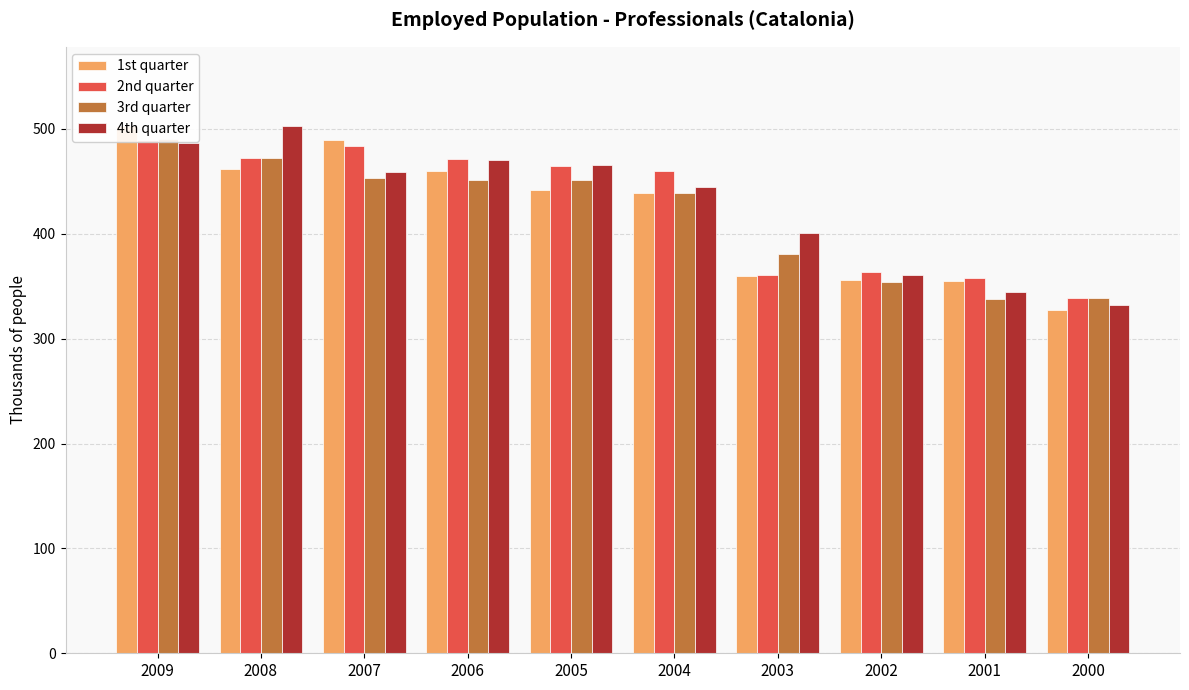

Which series changed the most between 2008 and 2004?

4th quarter